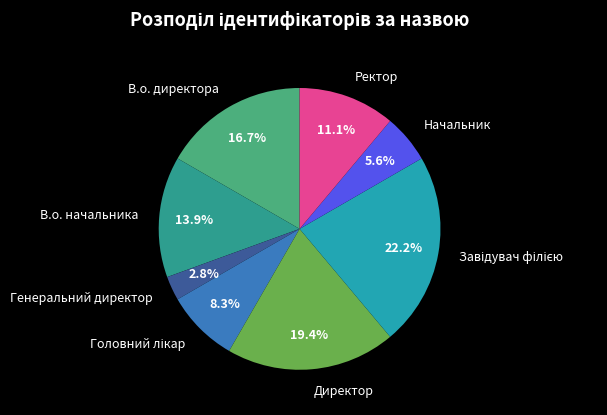

What percentage is the В.о. начальника slice, to the nearest percent?

14%